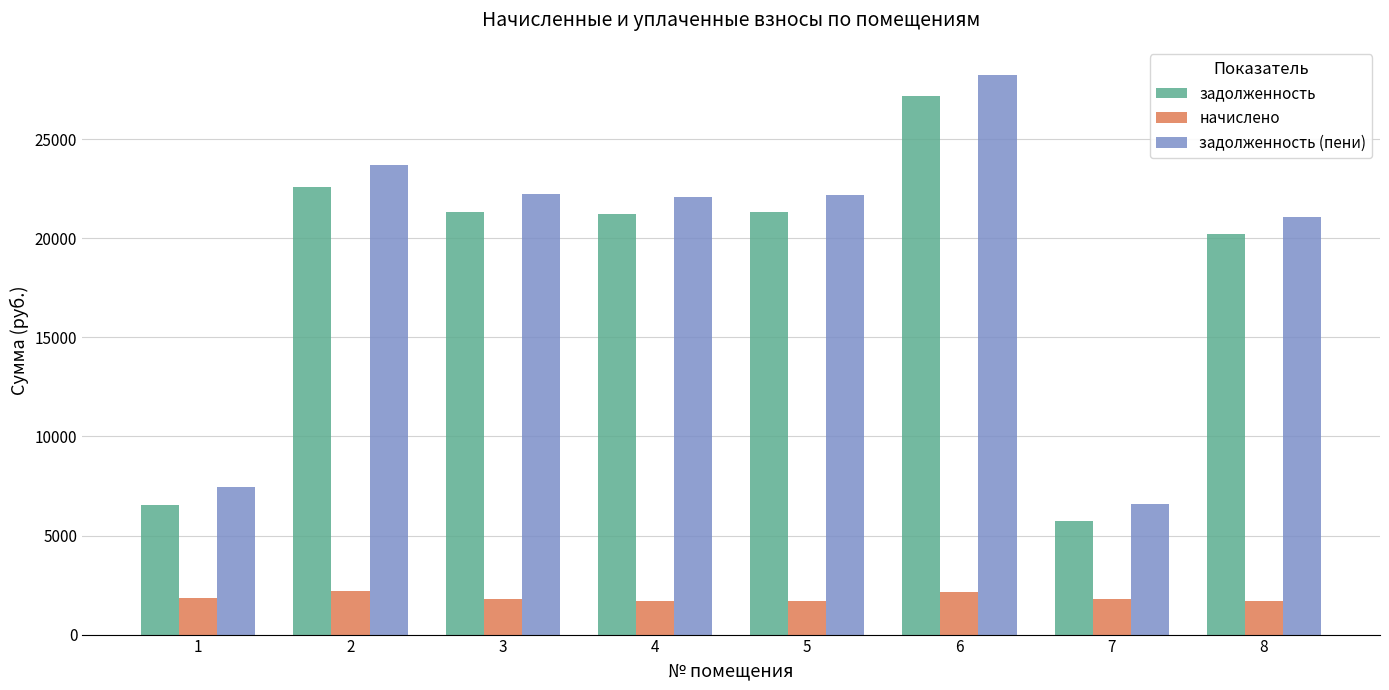

What is the maximum value shown in the chart?

28247.4